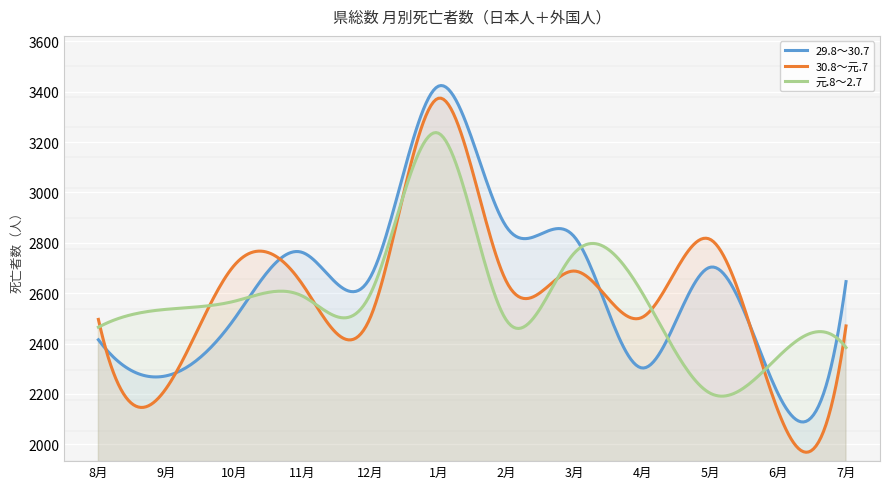

Is the value of 元.8～2.7 at 8月 greater than the value of 30.8～元.7 at 1月?

No